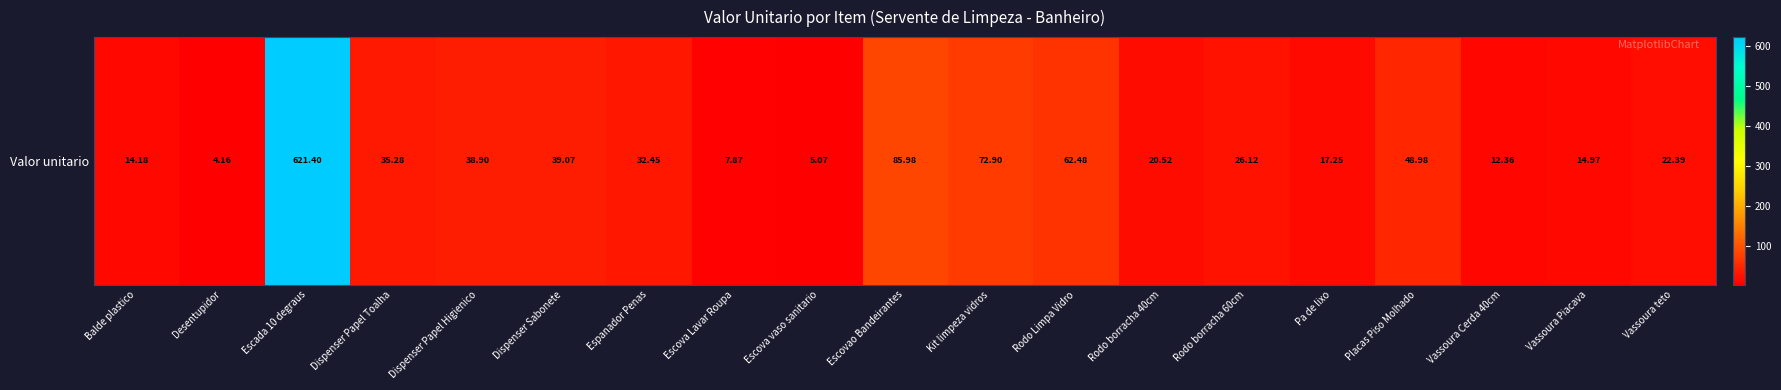

True or false: the data shows 24.2 at Balde plastico.

False